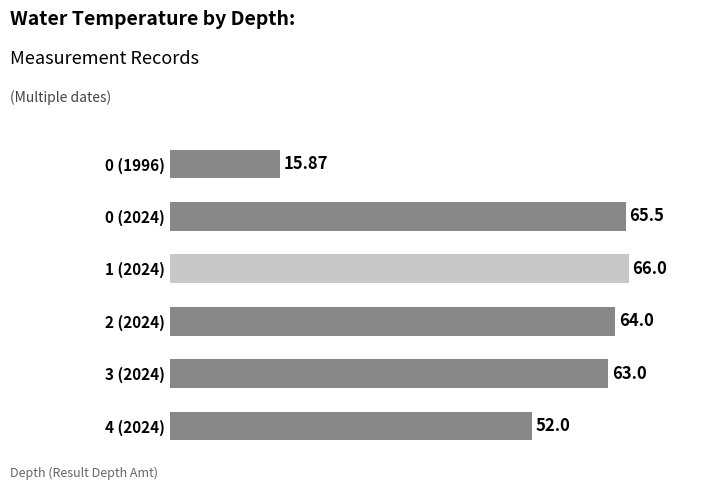

What is the sum of the values at 1 (2024) and 0 (2024)?

131.5